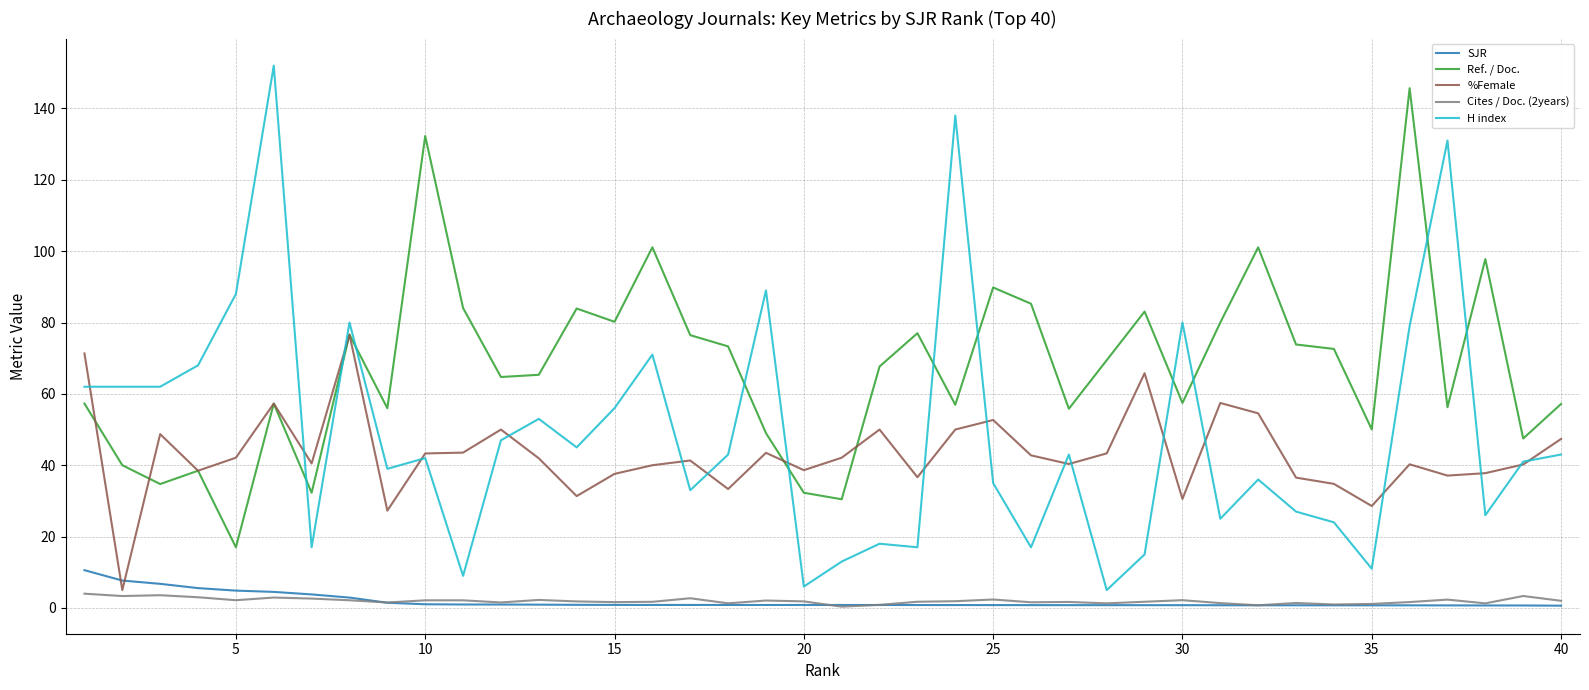

Which series has the largest total across all categories?

Ref. / Doc.